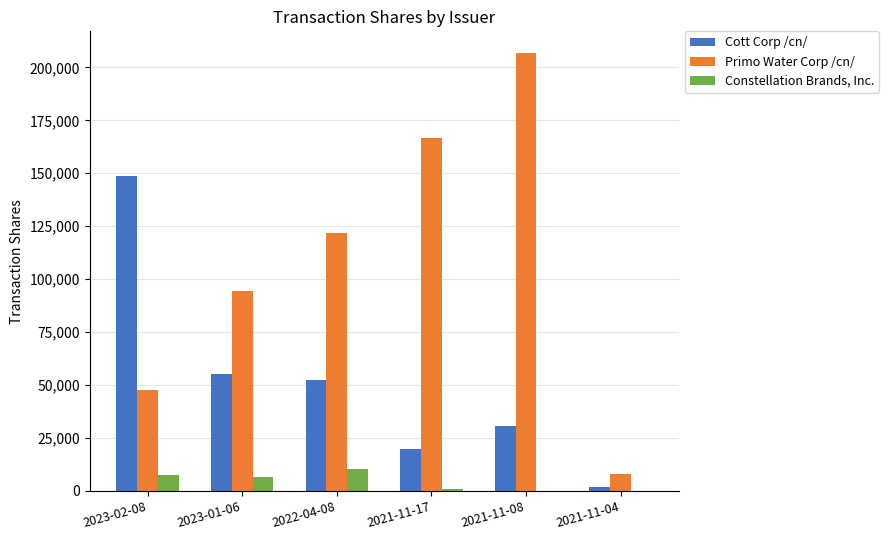

What is the sum of the Constellation Brands, Inc. values at 2023-01-06 and 2023-02-08?

14091